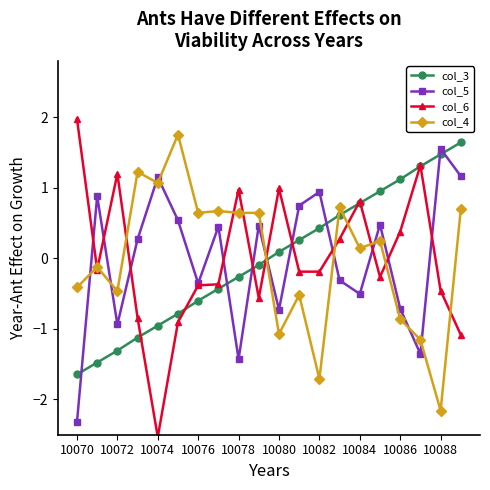

At how many categories does at least one series exceed 0?

20